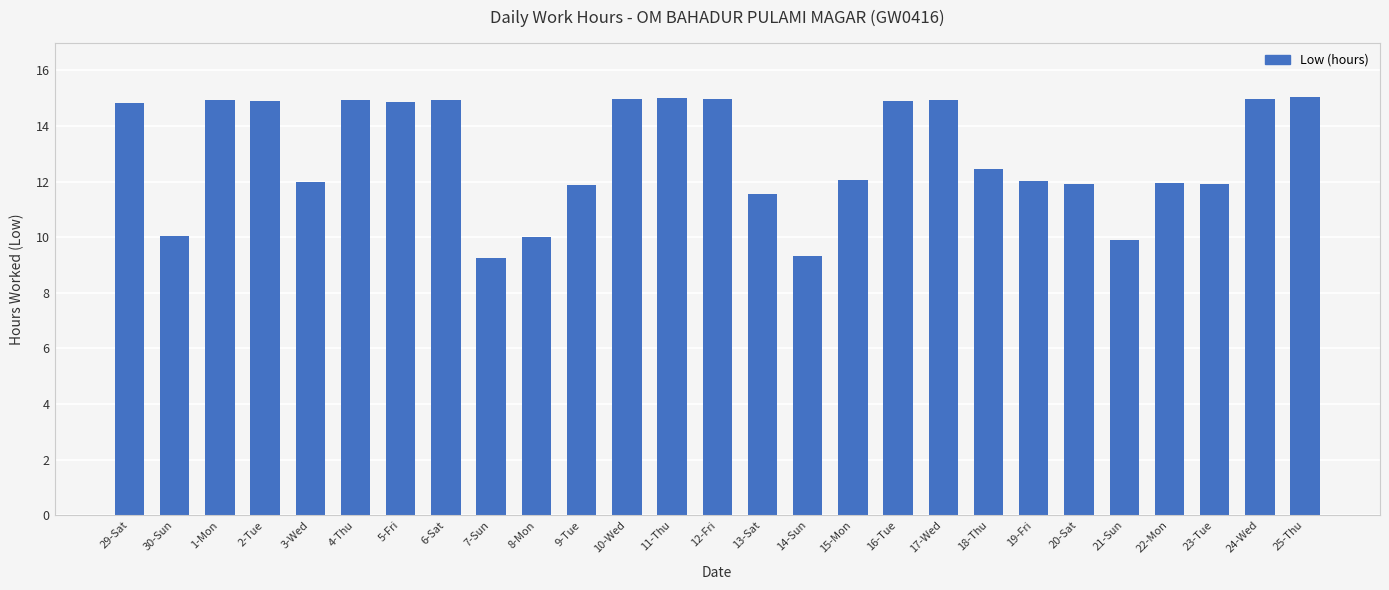

What is the difference between the maximum and second lowest values?

5.7